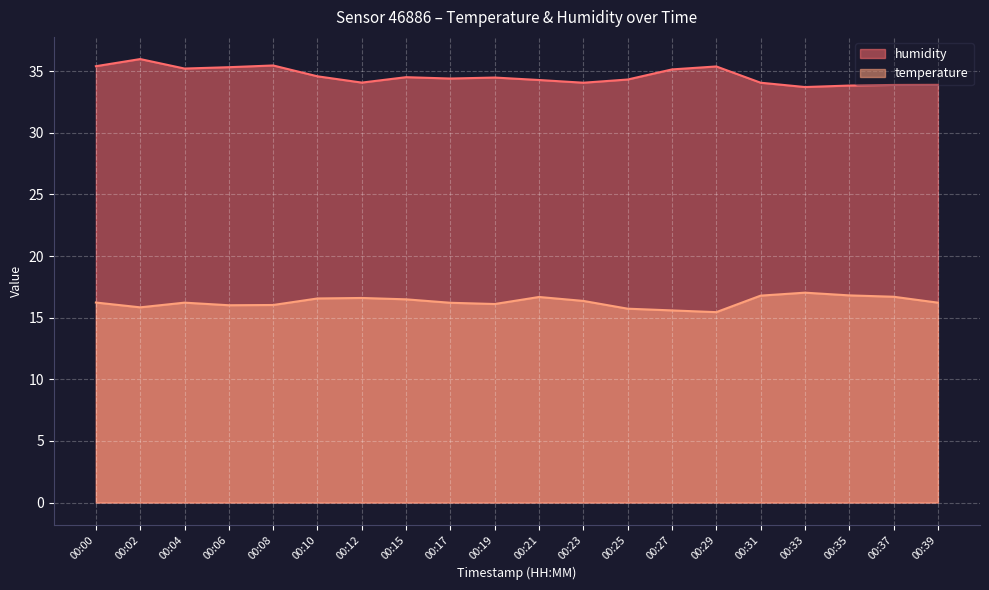

True or false: temperature and humidity intersect in this chart.

False